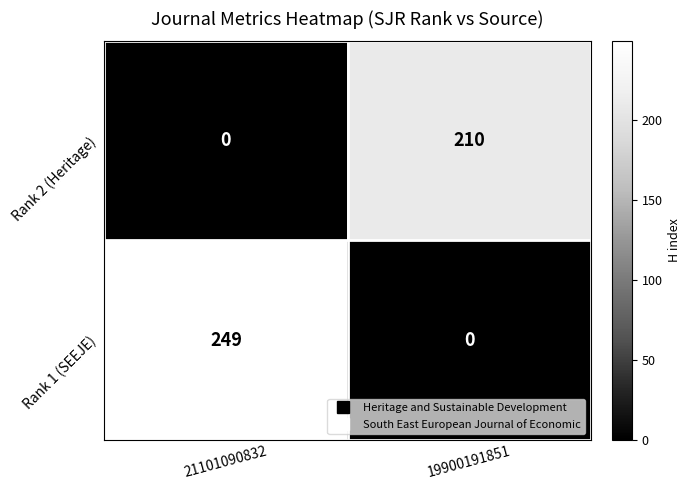

List the series in order of their peak value, highest first.

Rank 1 (SEEJE), Rank 2 (Heritage)